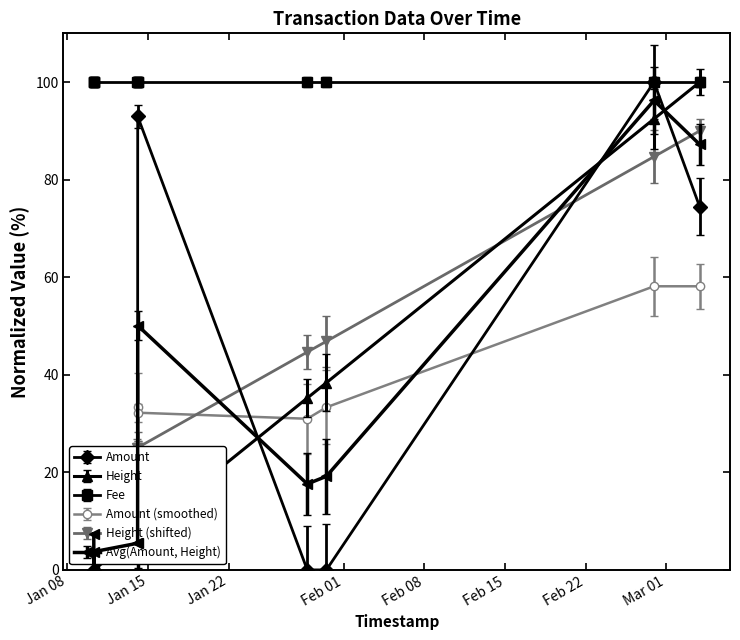

What is the value of the Avg(Amount, Height) point at the 4th from the left?

5.5